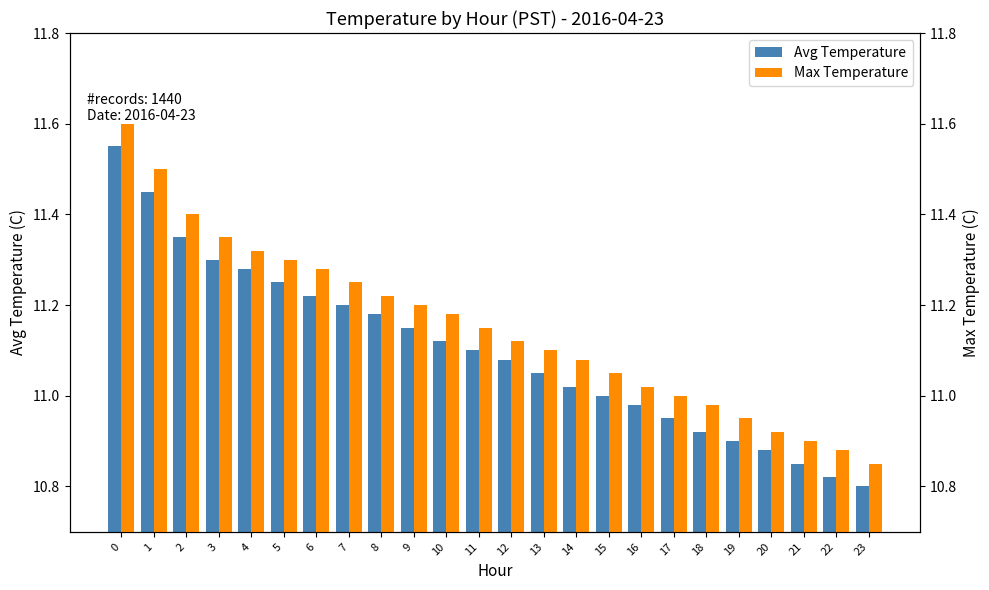

What is the approximate value of Avg Temperature at 0?

11.6